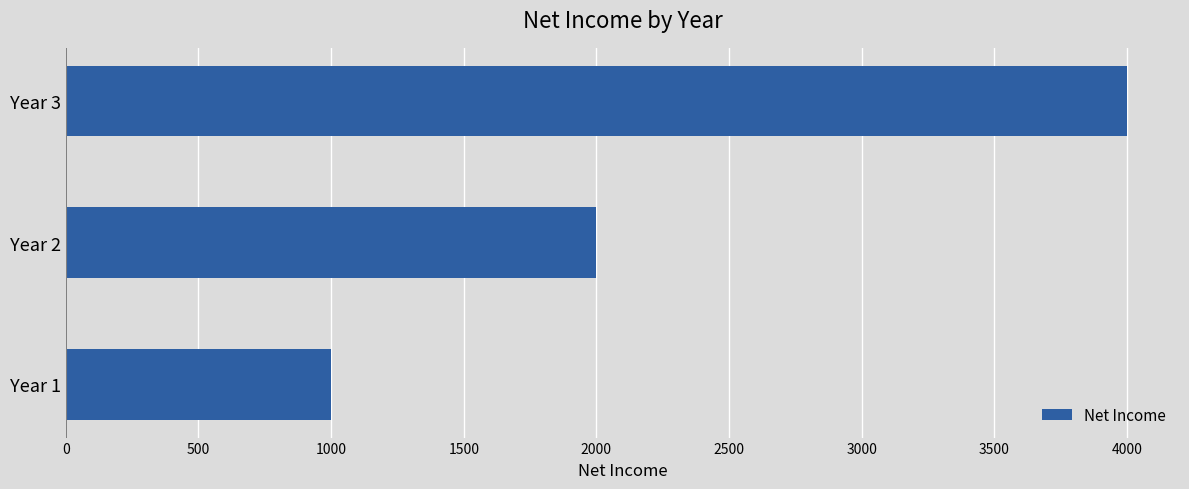

Does the chart contain any negative values?

No